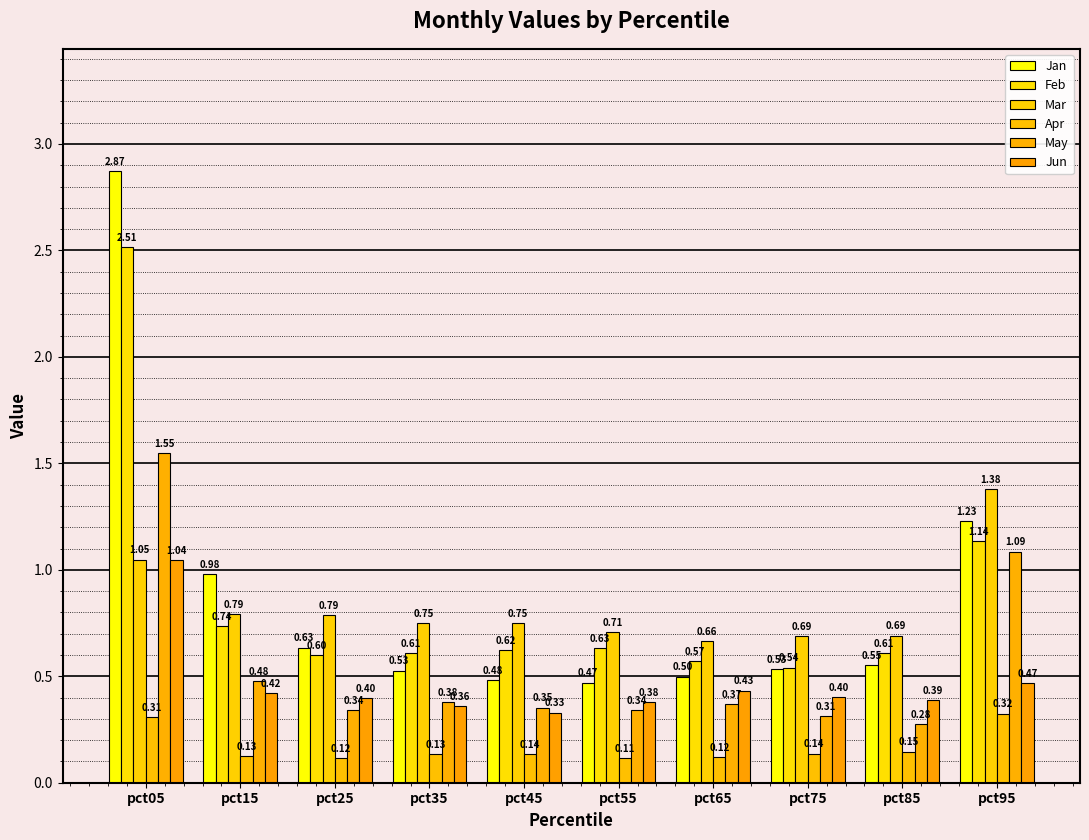

What is the sum of all Mar values?

8.3